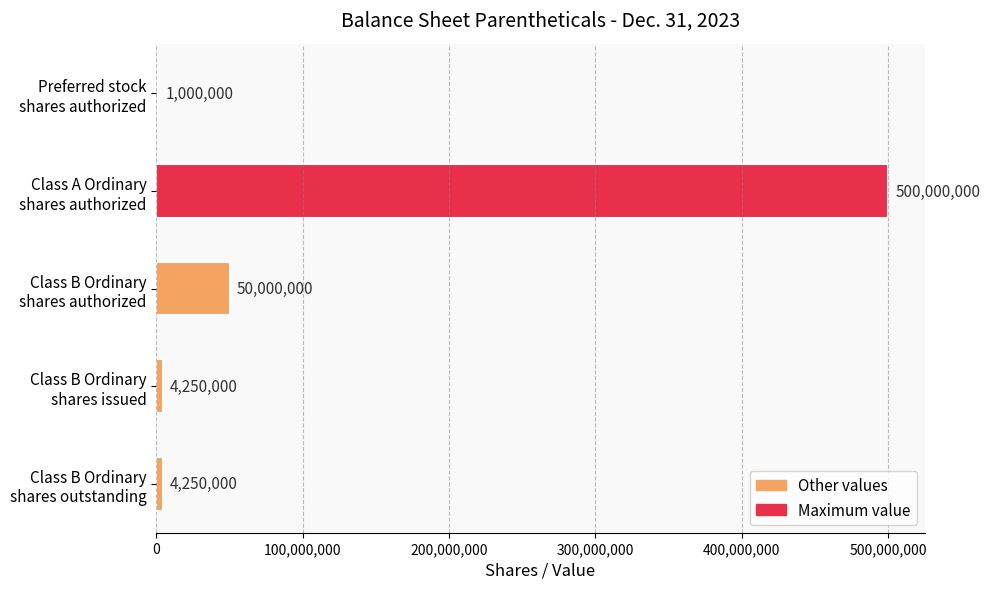

Are the bars horizontal?

Yes